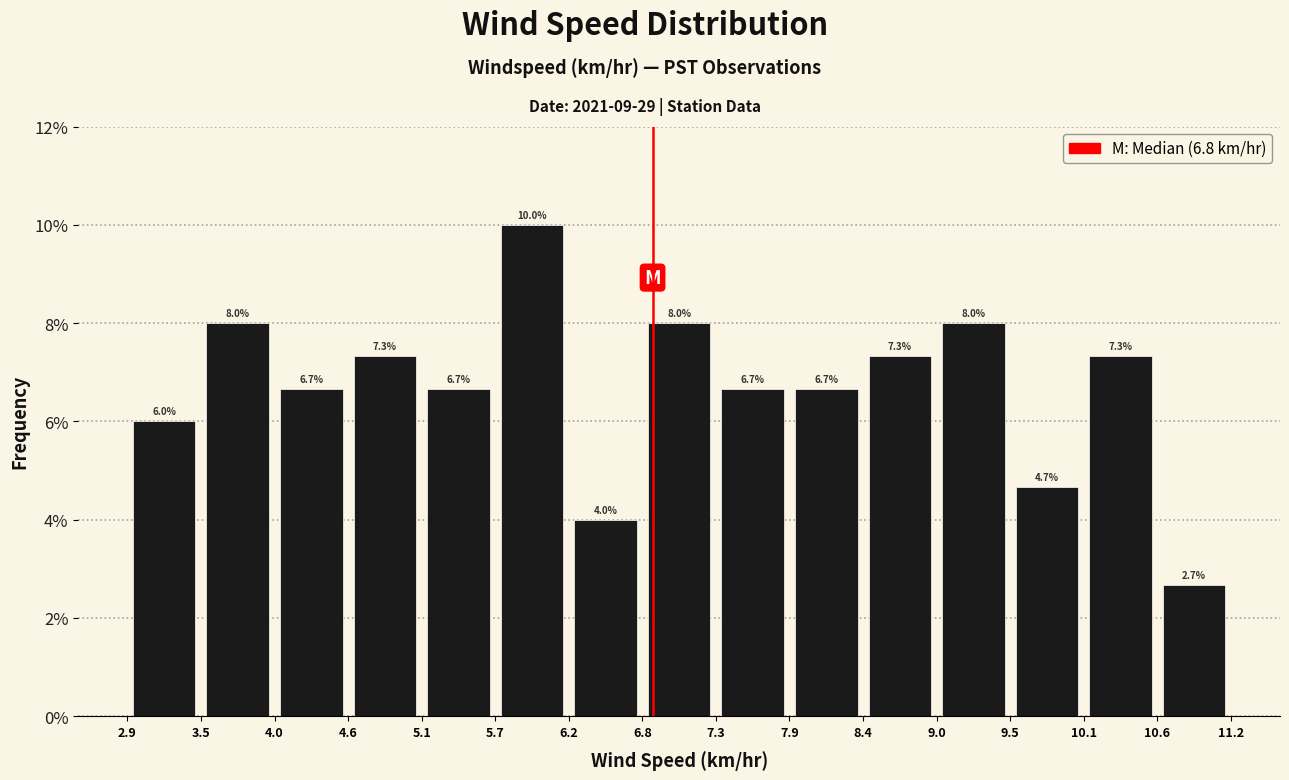

What is the height of the bar covering 8.4 to 9.0 on the x-axis?

7.3